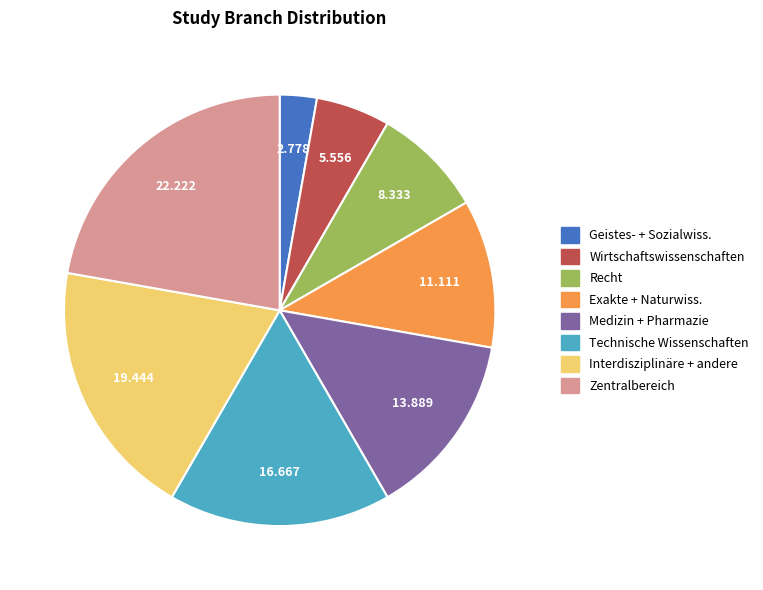

What is the smallest slice in the pie chart?

Geistes- + Sozialwiss.